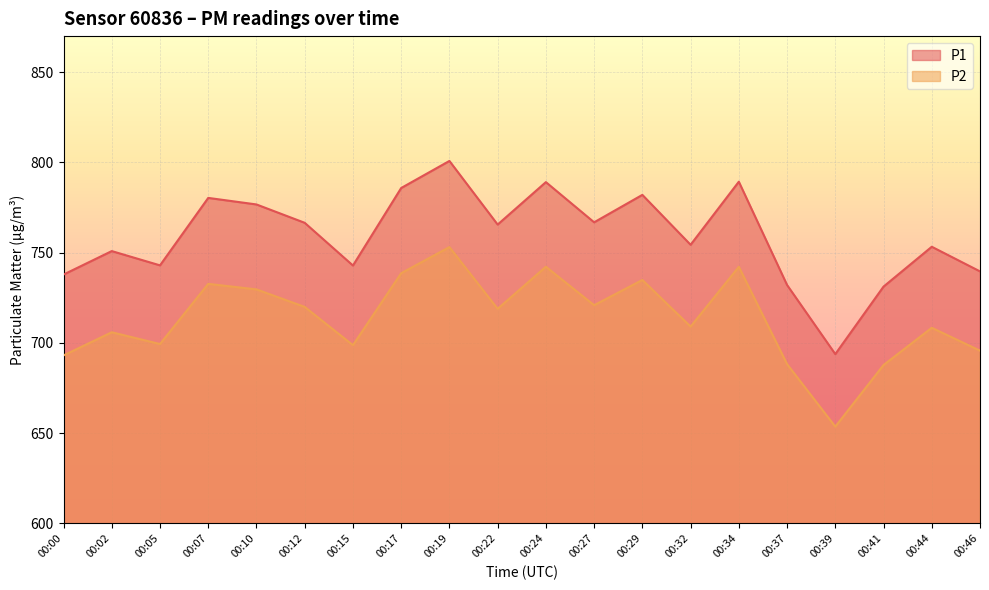

Reading right to left, what are all the values shown in this chart?

P1: 00:46=739.6	00:44=753.3	00:41=731.2	00:39=693.8	00:37=732.1	00:34=789.3	00:32=754.4	00:29=782.0	00:27=766.8	00:24=789.1	00:22=765.6	00:19=800.8	00:17=785.8	00:15=742.9	00:12=766.5	00:10=776.7	00:07=780.4	00:05=743.0	00:02=750.9	00:00=737.9
P2: 00:46=695.7	00:44=708.4	00:41=687.8	00:39=653.6	00:37=688.2	00:34=742.2	00:32=709.0	00:29=734.9	00:27=720.9	00:24=742.2	00:22=718.9	00:19=753.1	00:17=738.6	00:15=698.8	00:12=720.0	00:10=729.6	00:07=732.7	00:05=699.4	00:02=705.9	00:00=693.1